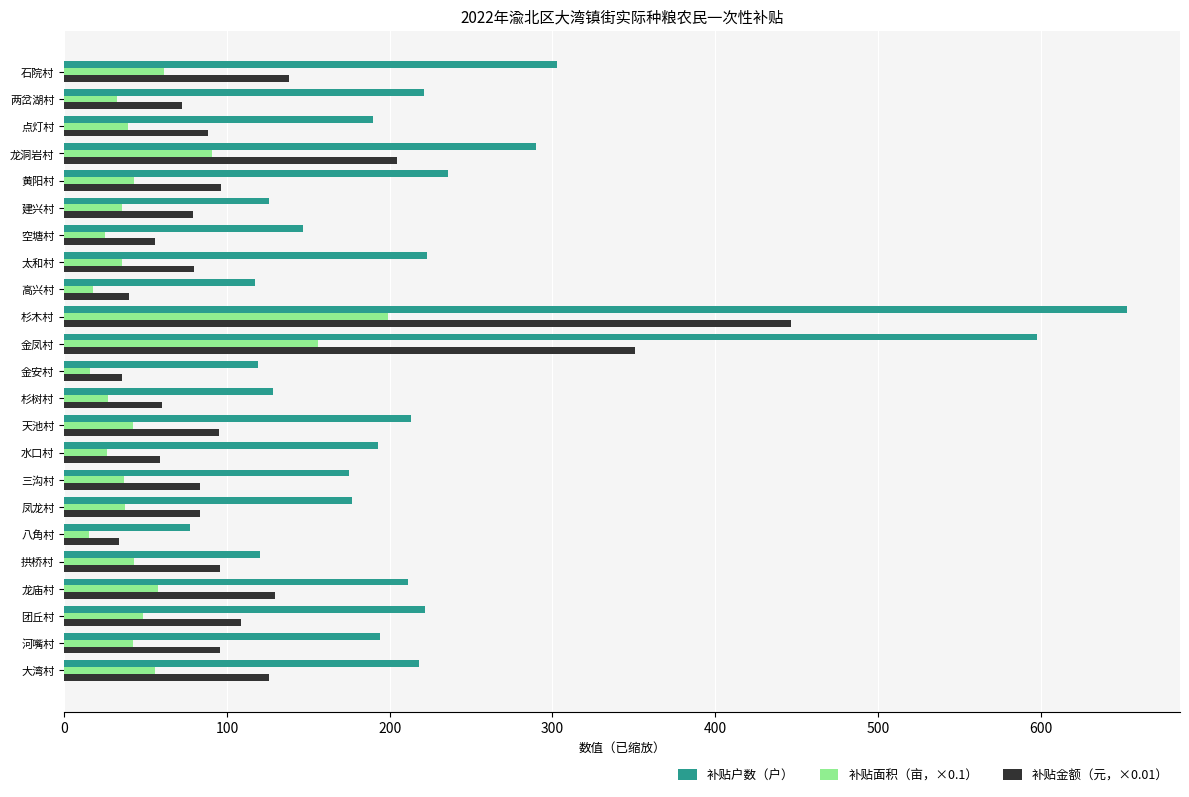

What is the spread (max minus min) of values at 水口村?

166.9